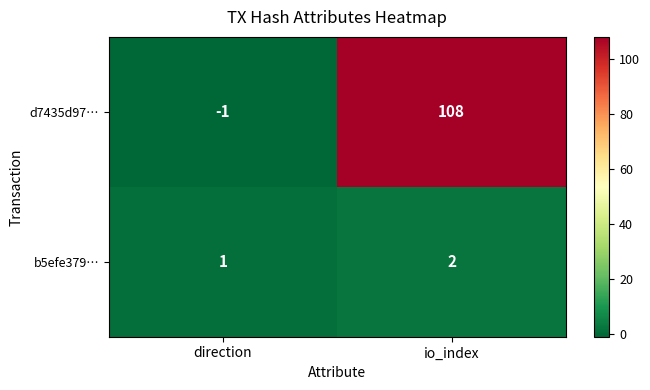

What is the approximate value of d7435d97… at io_index, to the nearest 5?

110